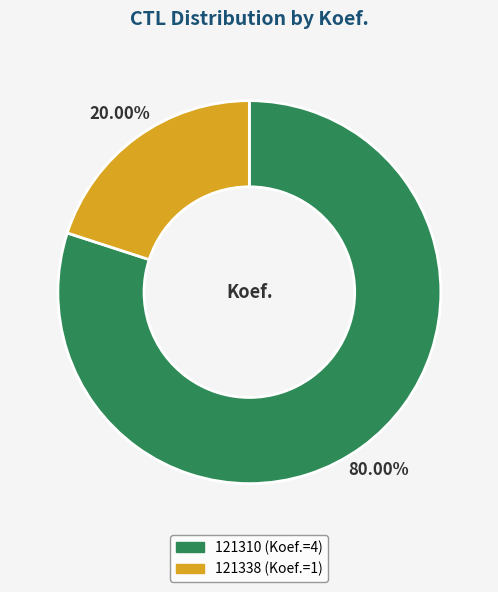

Is the sum of 121310 and 121338 greater than half?

Yes